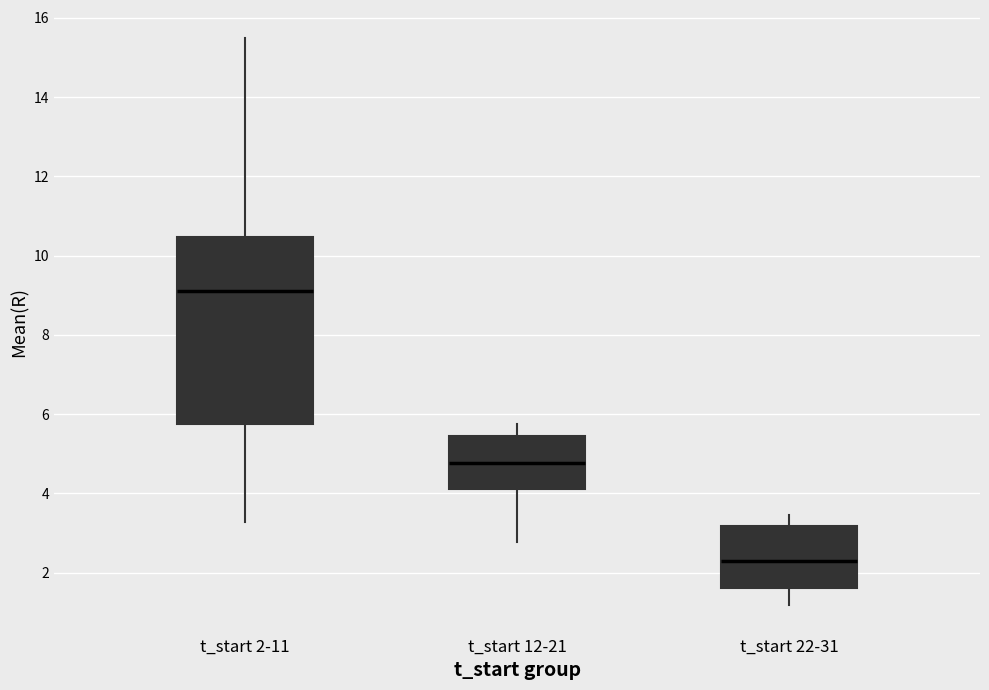

Where does the lower whisker of the box for t_start 2-11 end on the y-axis? The values are not printed on the chart, so give them approximately, as read against the axis.

3.2